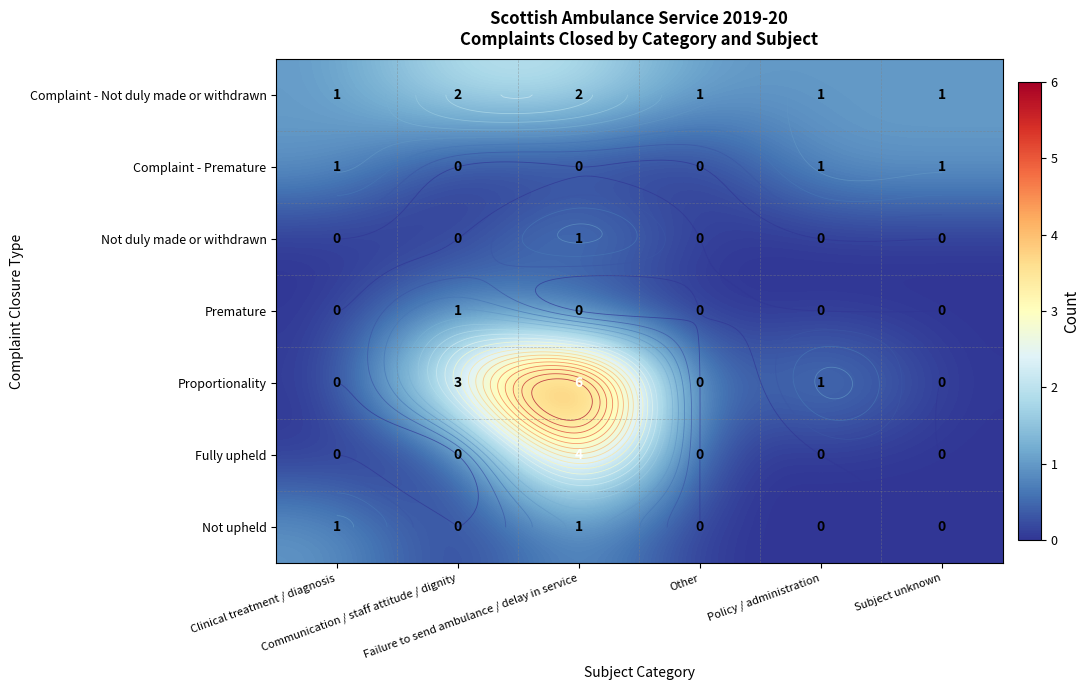

How many Complaint - Not duly made or withdrawn values are between 1 and 2?

6